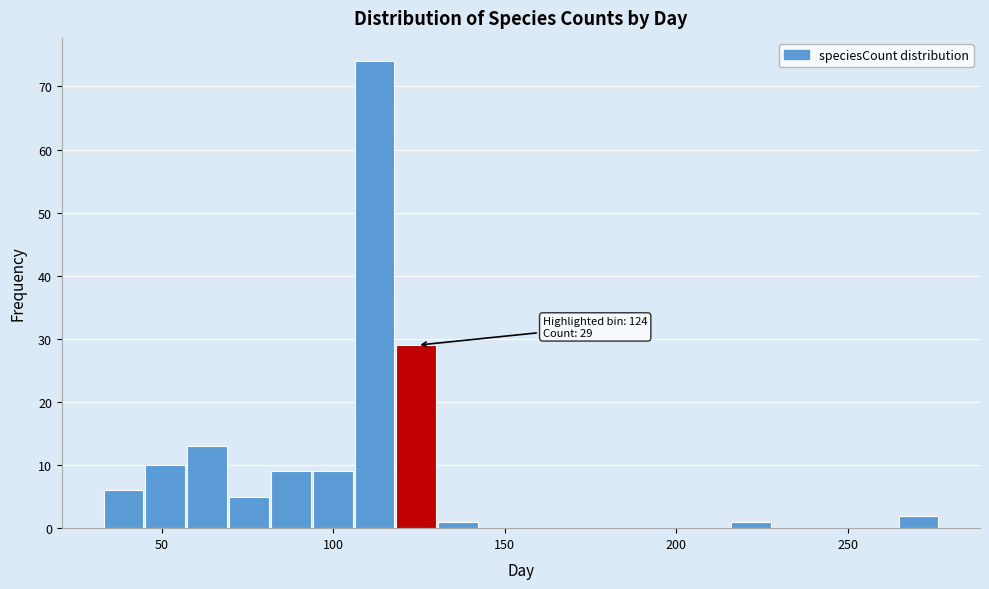

Around what value on the x-axis is the tallest bar? Give the approximate position of its centre, as read against the axis.

110